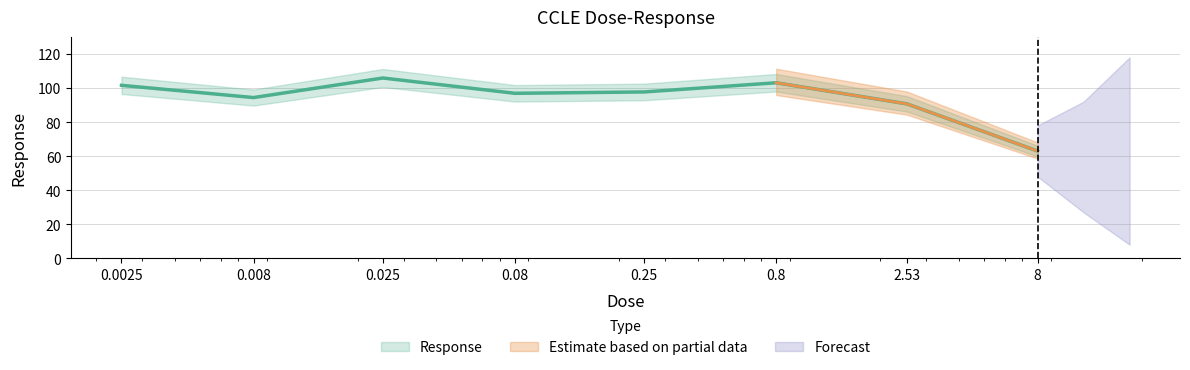

Rank the categories by value from highest to lowest.

0.025, 0.8, 0.0025, 0.25, 0.08, 0.008, 2.53, 8.0